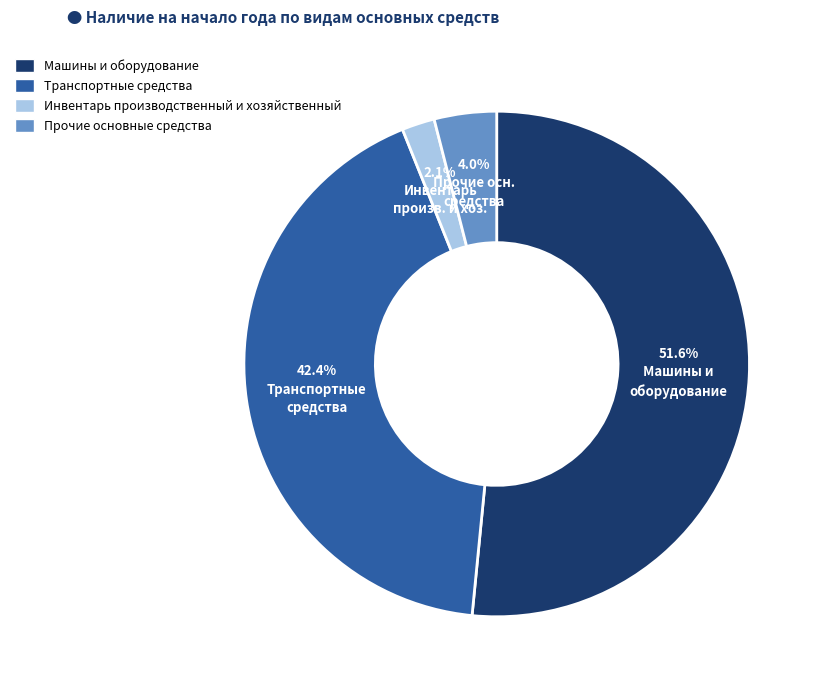

How many slices are in this pie chart?

4